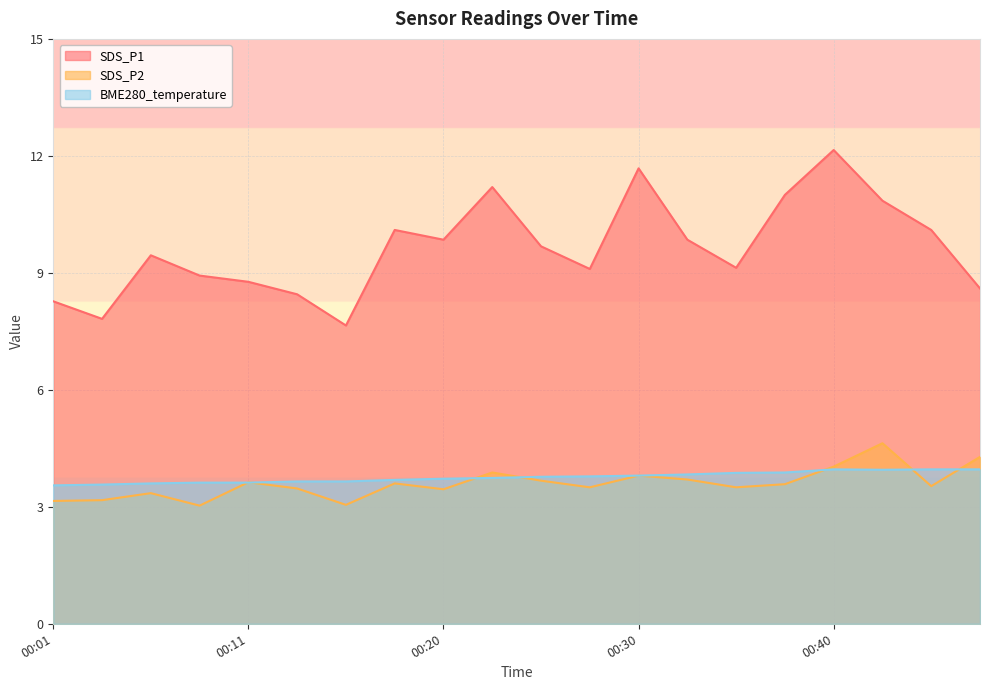

List the labels in order of SDS_P2 value, largest first.

00:42, 00:47, 00:40, 00:23, 00:30, 00:33, 00:25, 00:11, 00:18, 00:38, 00:45, 00:28, 00:35, 00:13, 00:20, 00:06, 00:03, 00:01, 00:16, 00:08